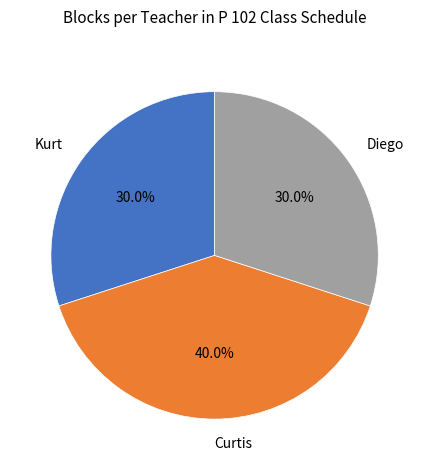

Does any single category account for the majority?

No